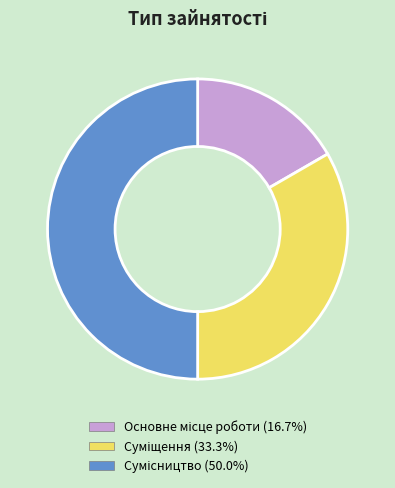

Does Основне місце роботи represent more than half of the total?

No